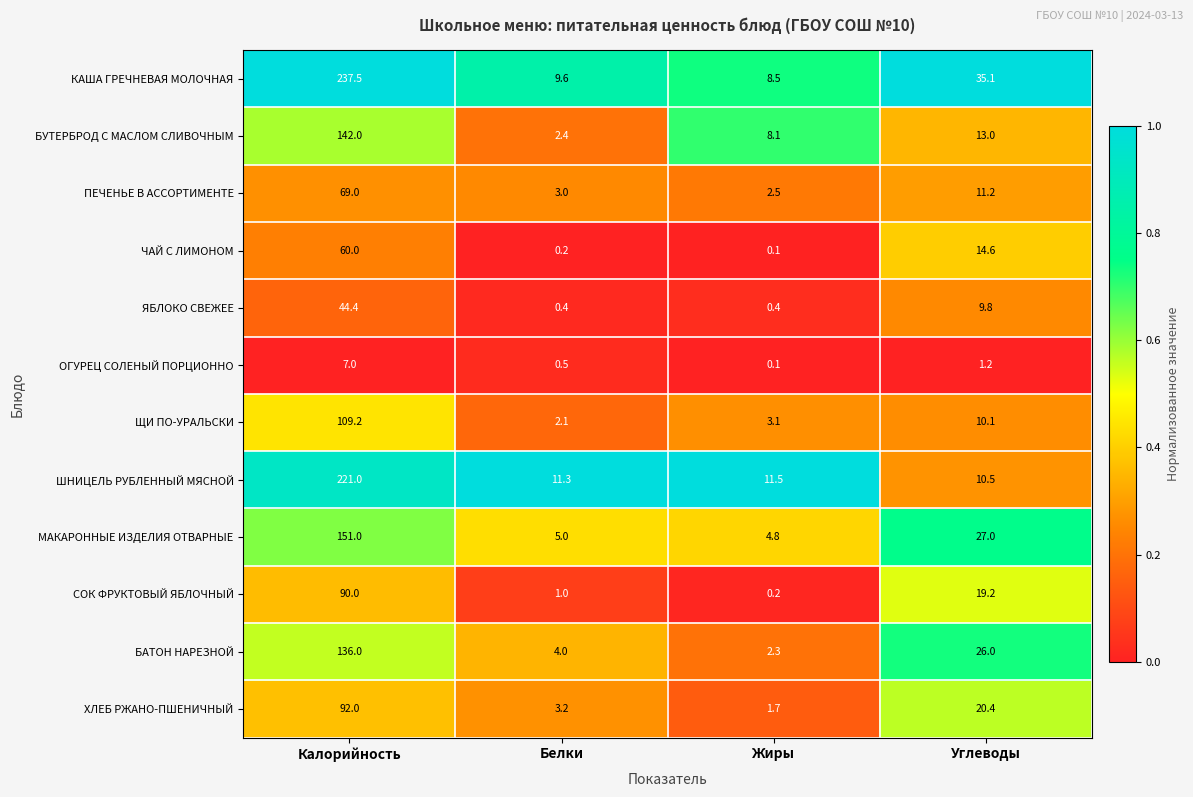

Where is ШНИЦЕЛЬ РУБЛЕННЫЙ МЯСНОЙ nearest to the value 115?

Жиры